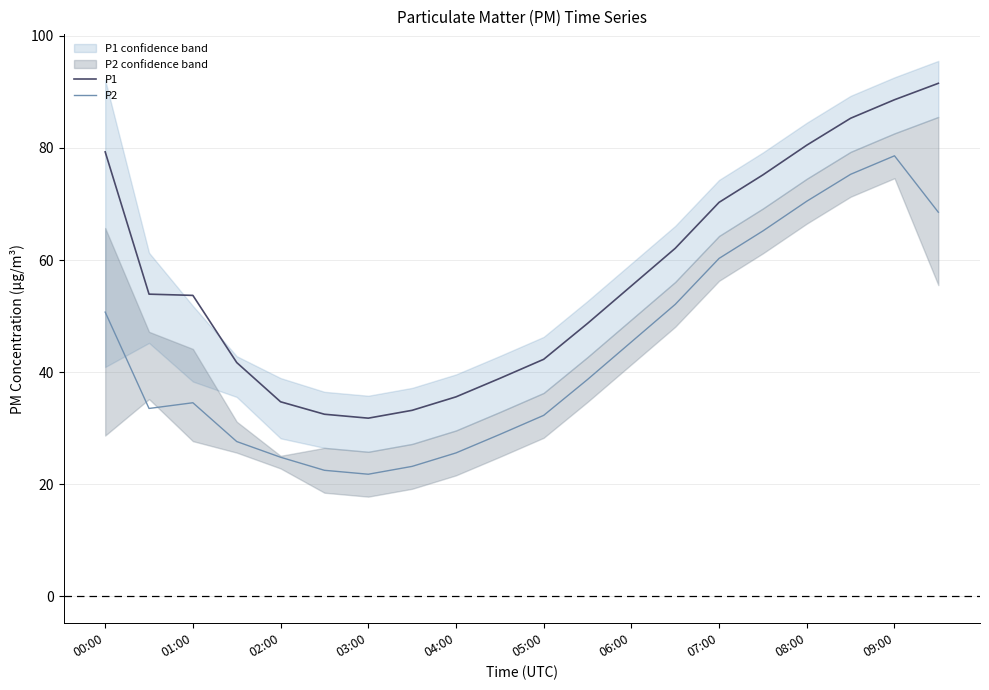

How many distinct data groups are displayed?

2